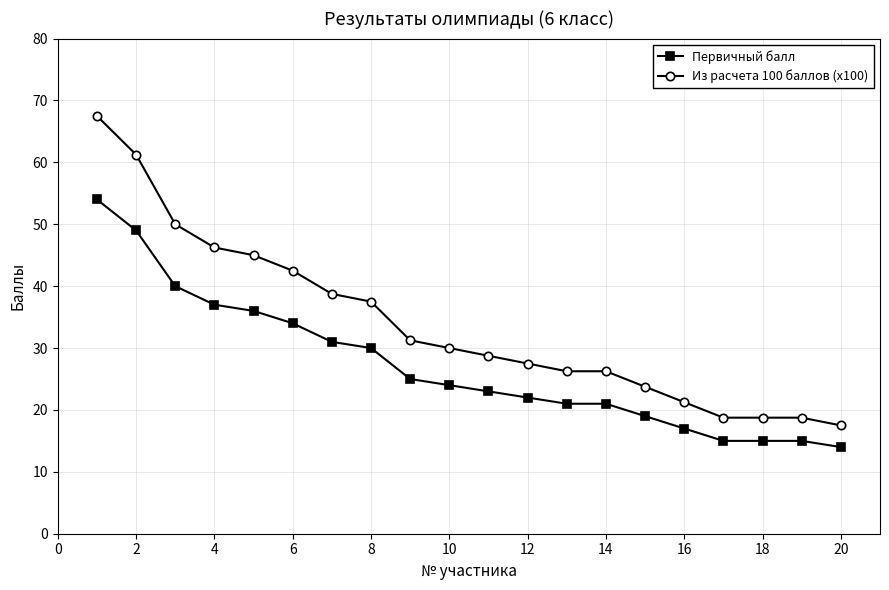

List the series in order of their overall mean, lowest first.

Первичный балл, Из расчета 100 баллов (x100)